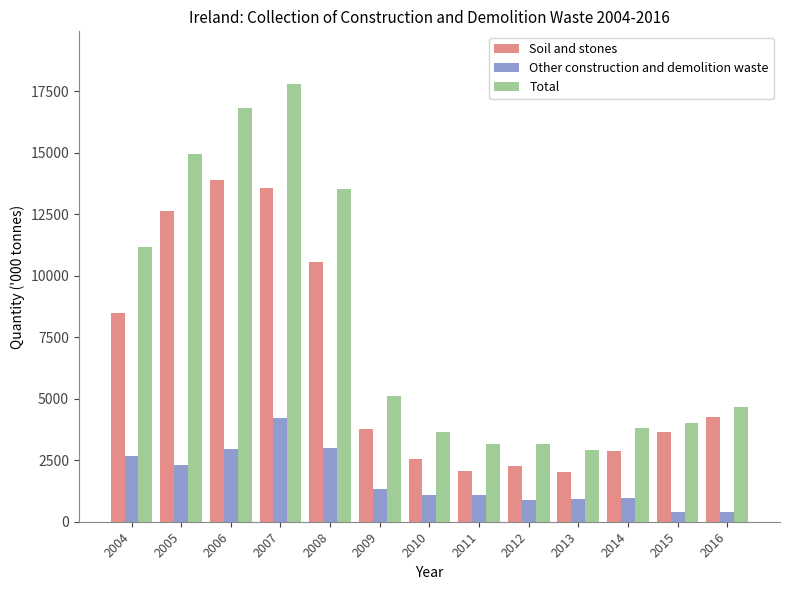

What is the value of the Other construction and demolition waste bar at the 13th from the left?

383.0